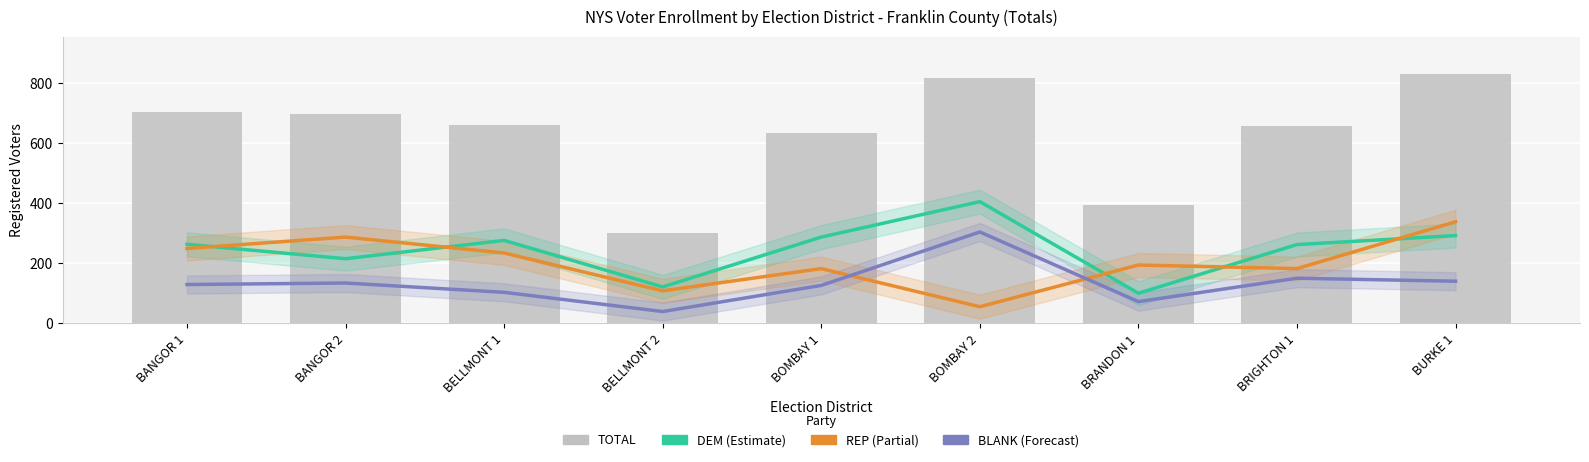

What are all the series names shown in the legend?

DEM, REP, BLANK, TOTAL